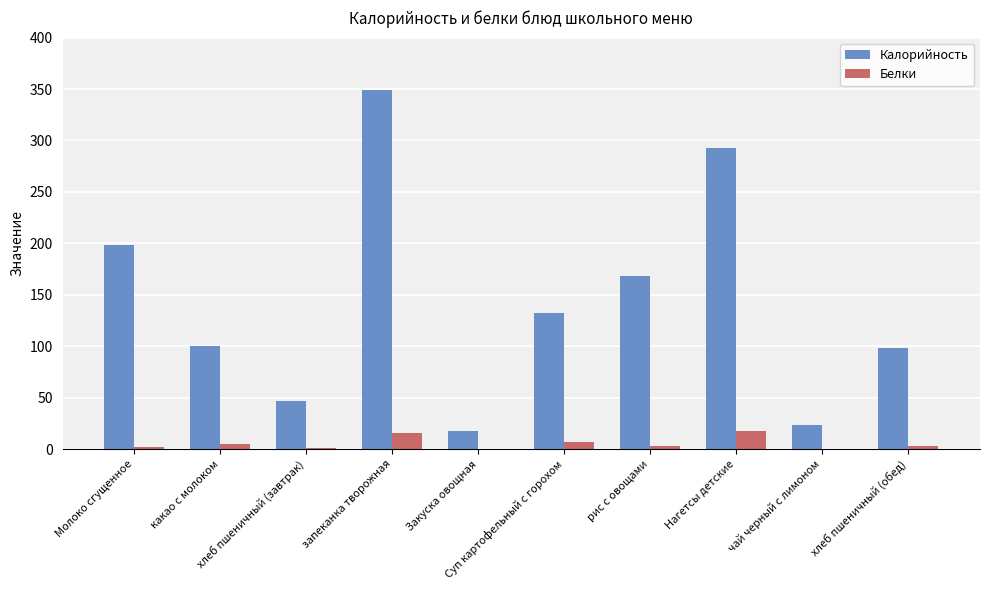

What is the maximum value shown in the chart?

348.6